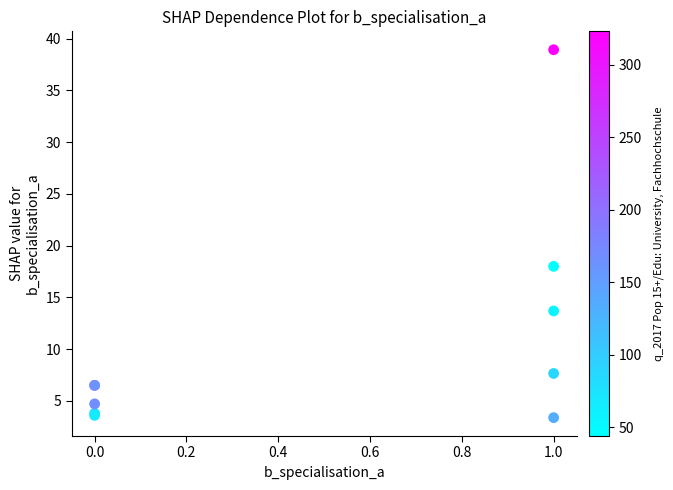

What Y value in the scatter plot is closest to 21?

18.0